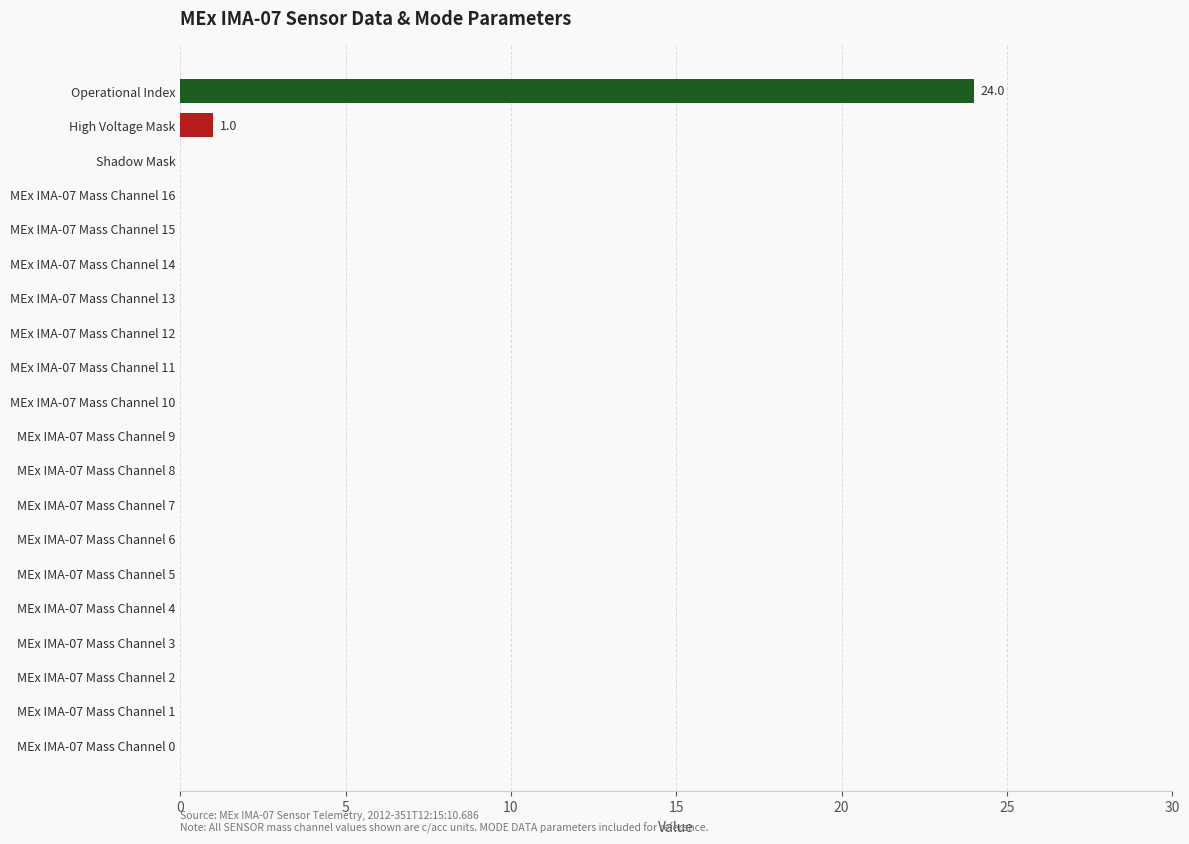

Where is the data nearest to the value 12?

High Voltage Mask